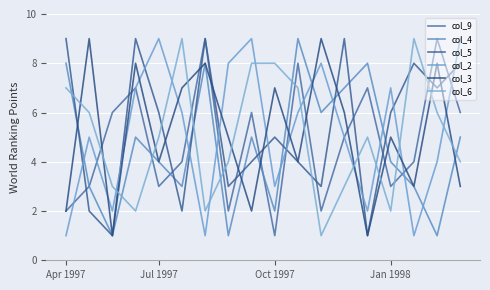

At how many categories does at least one series exceed 3?

18